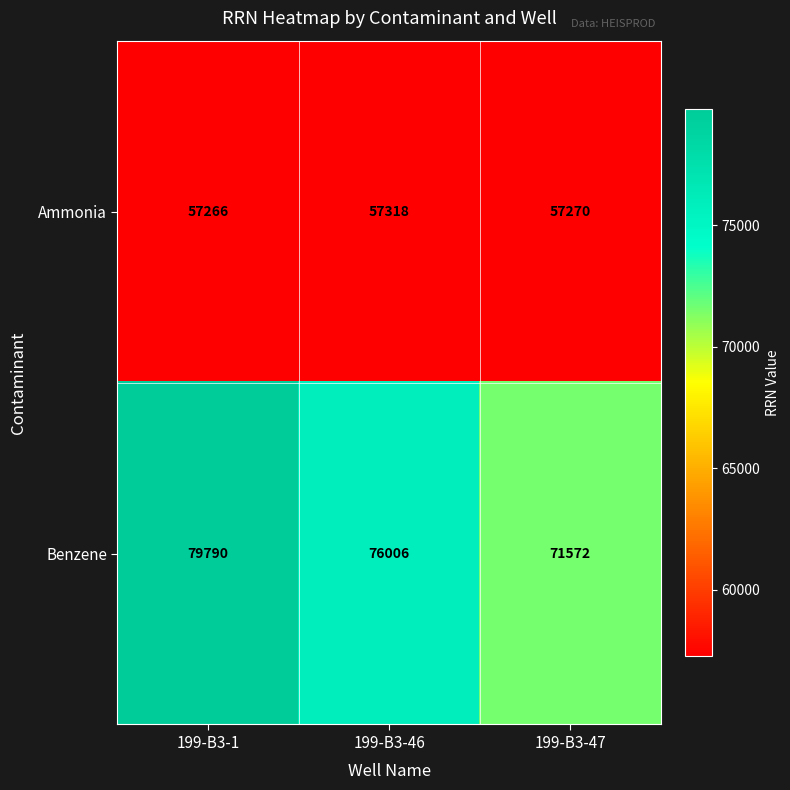

Reading left to right, extract all data points from this chart.

Ammonia: 199-B3-1=57266	199-B3-46=57318	199-B3-47=57270
Benzene: 199-B3-1=79790	199-B3-46=76006	199-B3-47=71572